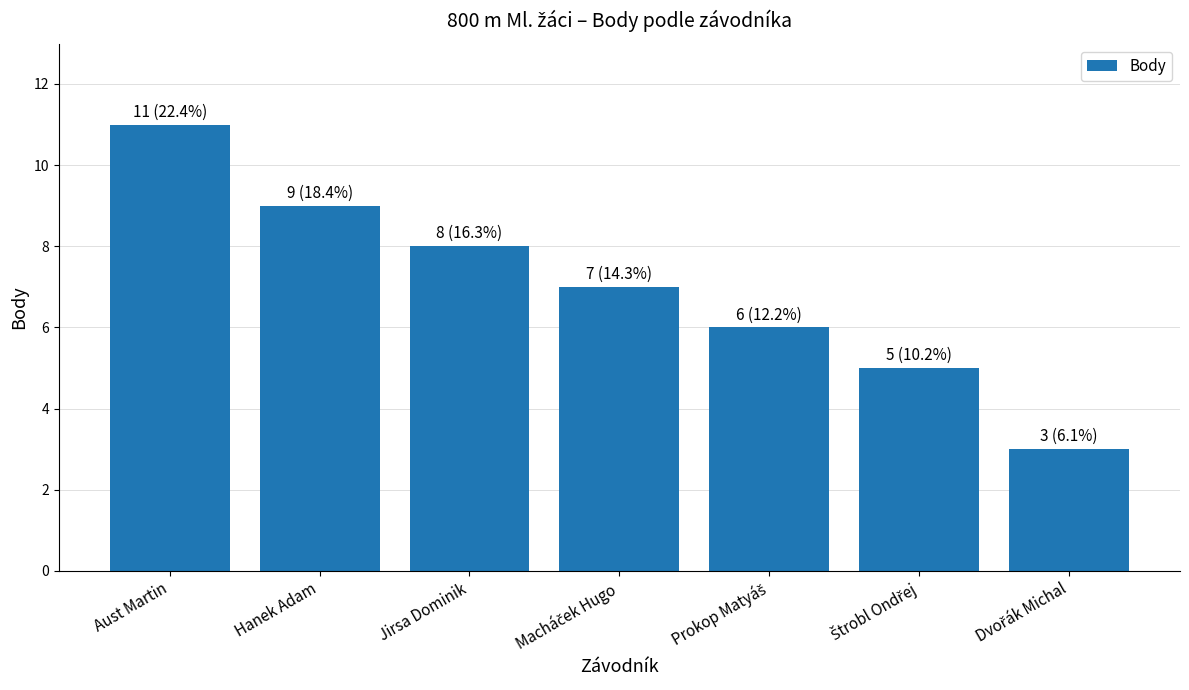

Reading left to right, list all the values displayed in this chart.

11	9	8	7	6	5	3